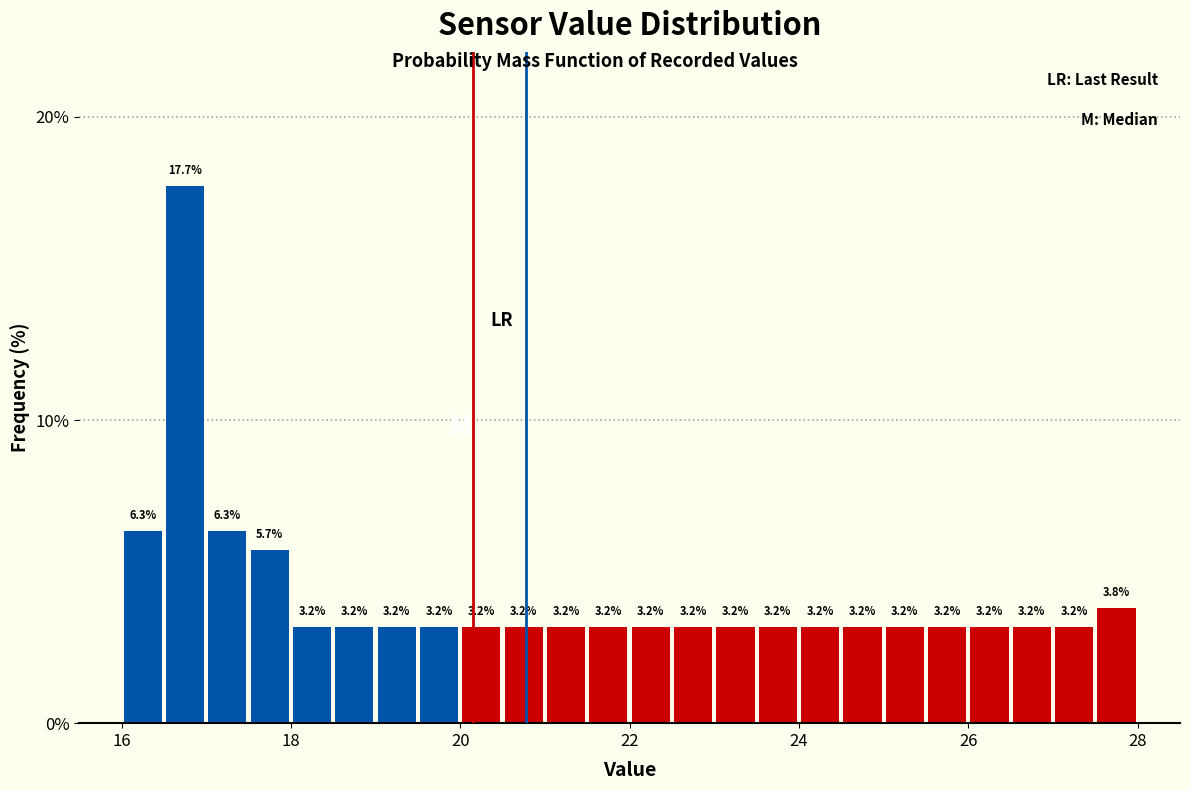

Around what value on the x-axis is the tallest bar? Give the approximate position of its centre, as read against the axis.

16.8